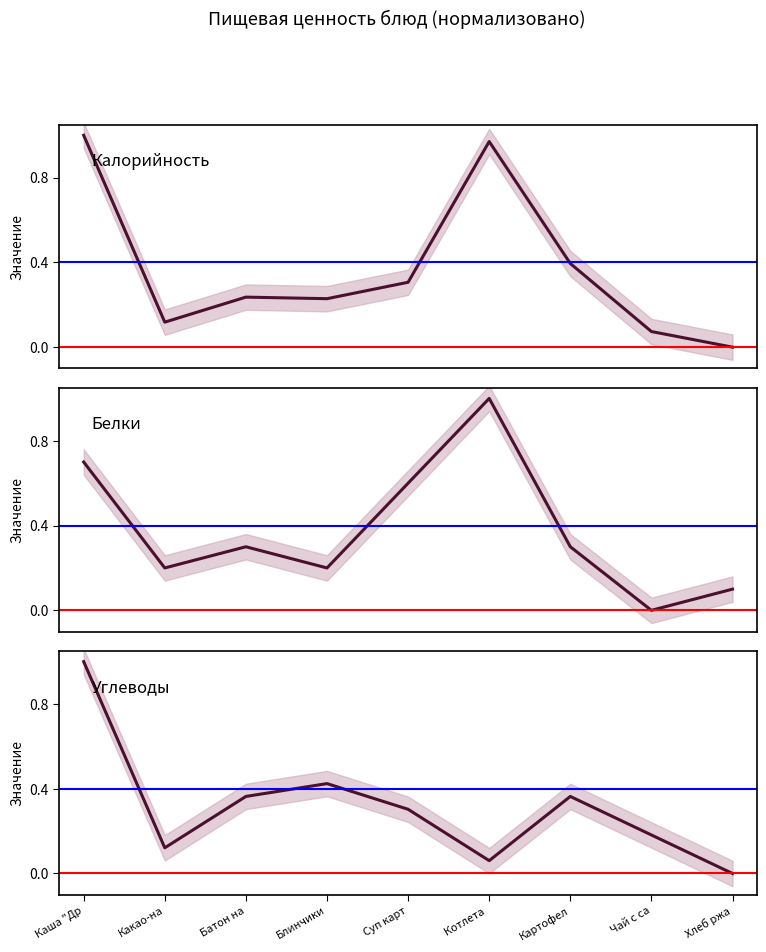

Is the value of Калорийность at Чай с са greater than the value of Белки at Картофел?

No